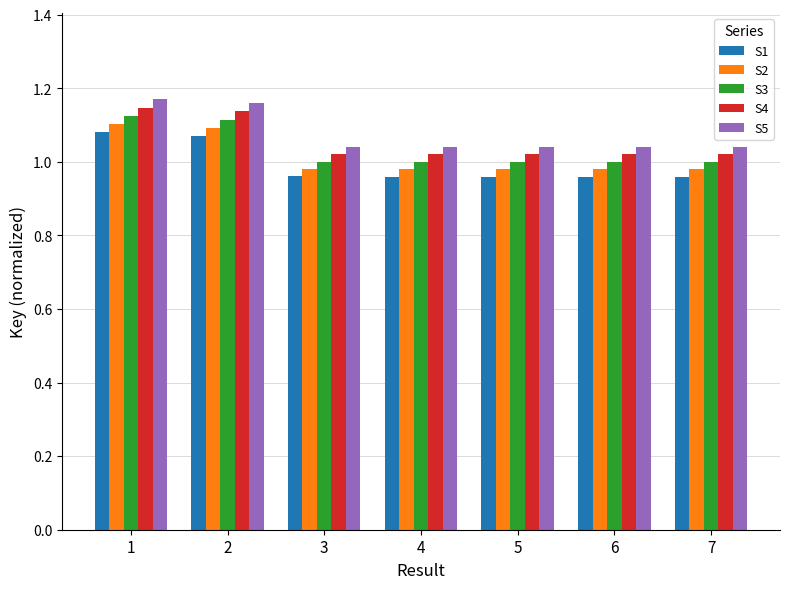

What is the total value across all series at 5?

5.0